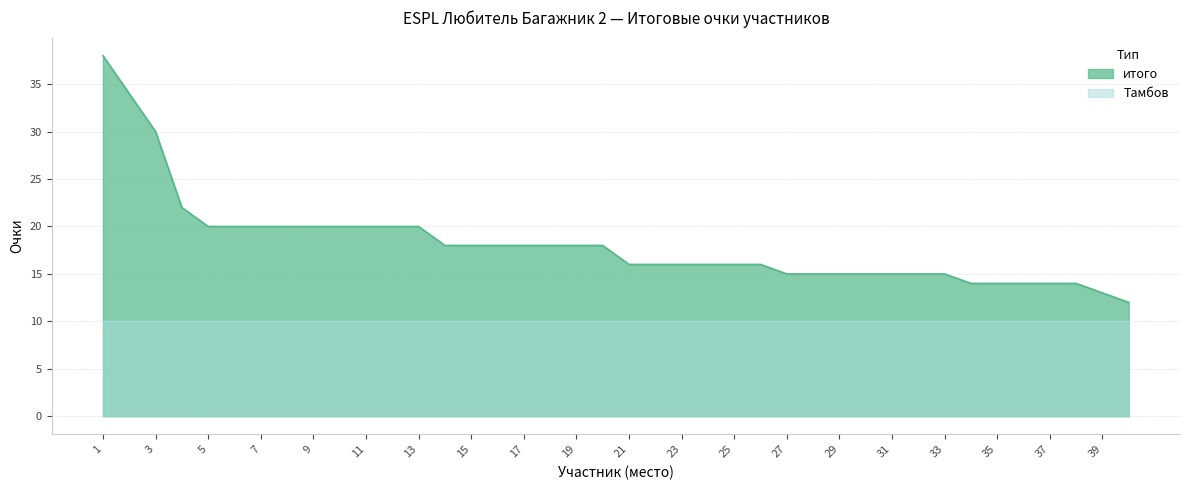

List the series in order of their overall mean, highest first.

итого, Тамбов